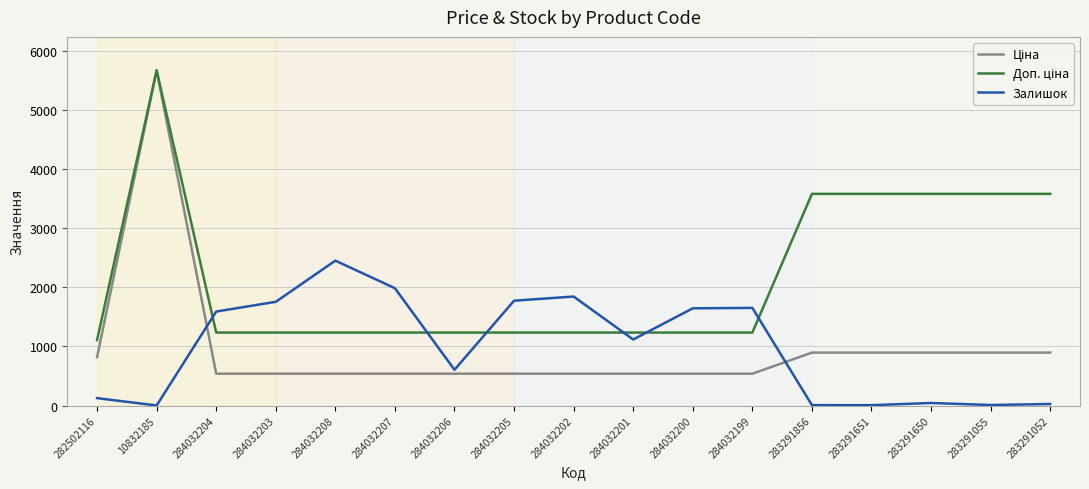

Which series changed the most between 282502116 and 284032199?

Залишок